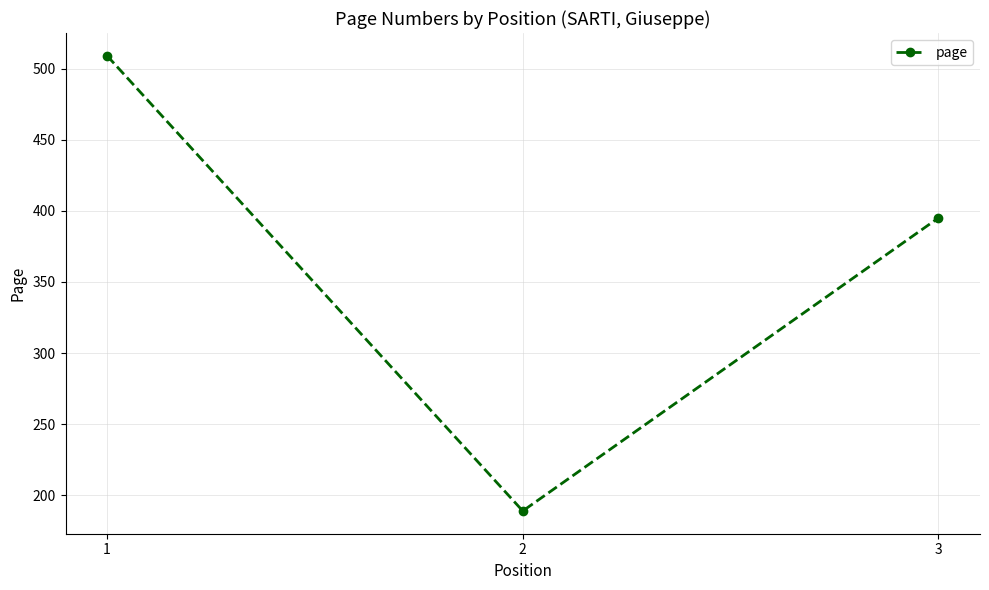

Is it true that the value at 1 is 124?

False